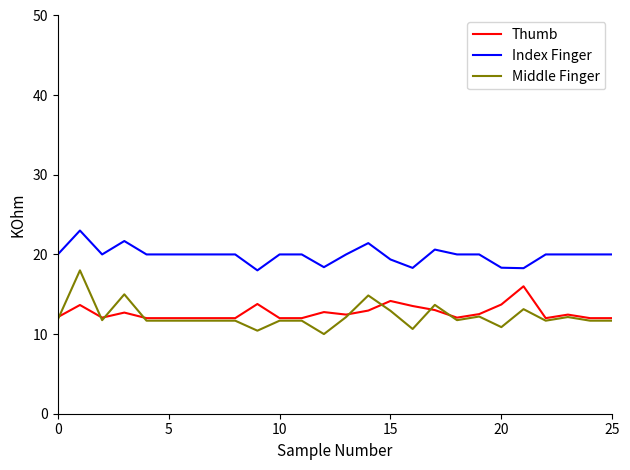

What are all the series names shown in the legend?

Thumb, Index Finger, Middle Finger